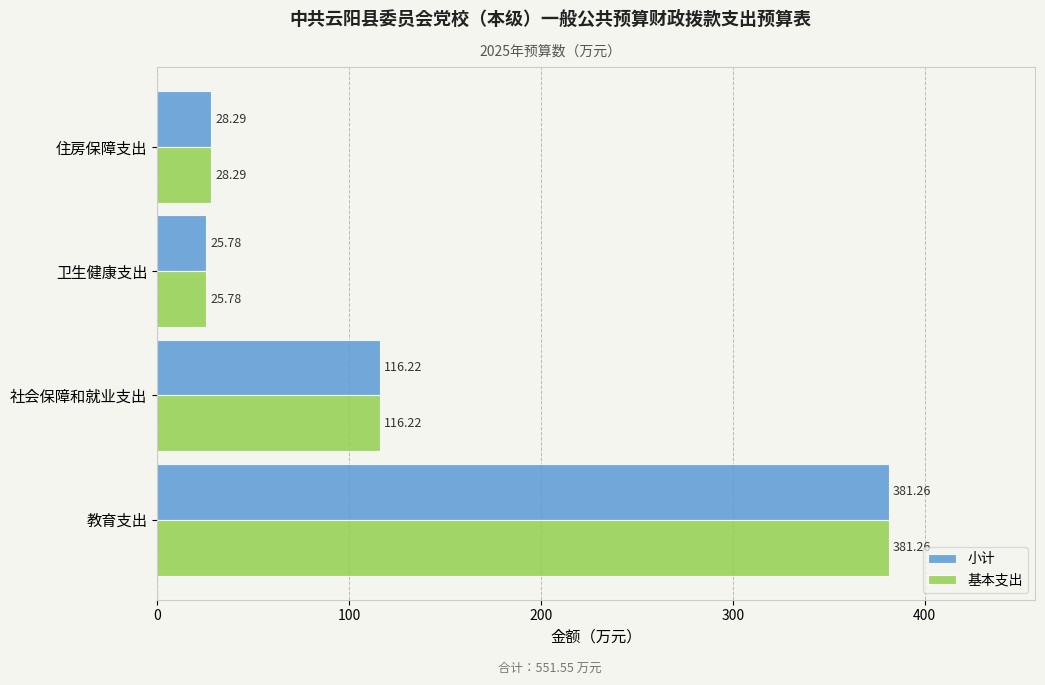

Is the value of 基本支出 at 教育支出 greater than the value of 小计 at 卫生健康支出?

Yes